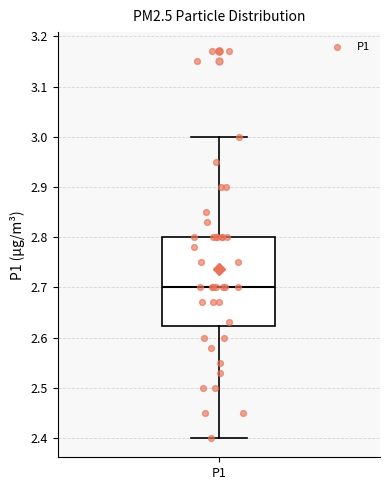

Where is the upper edge of the box for P1 on the y-axis? The values are not printed on the chart, so give them approximately, as read against the axis.

2.80